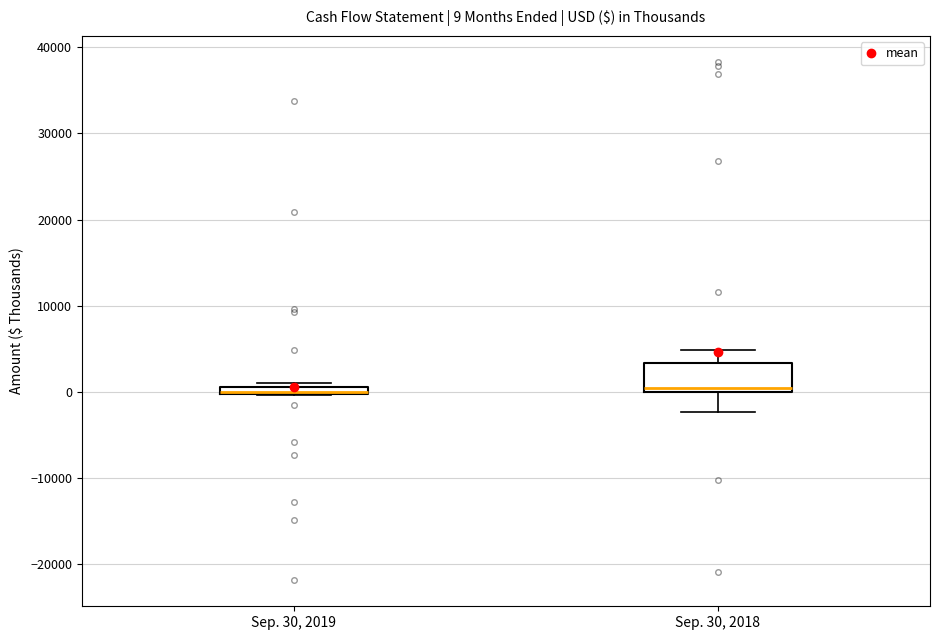

Which box is the tallest, from its lower edge to its upper edge?

Sep. 30, 2018